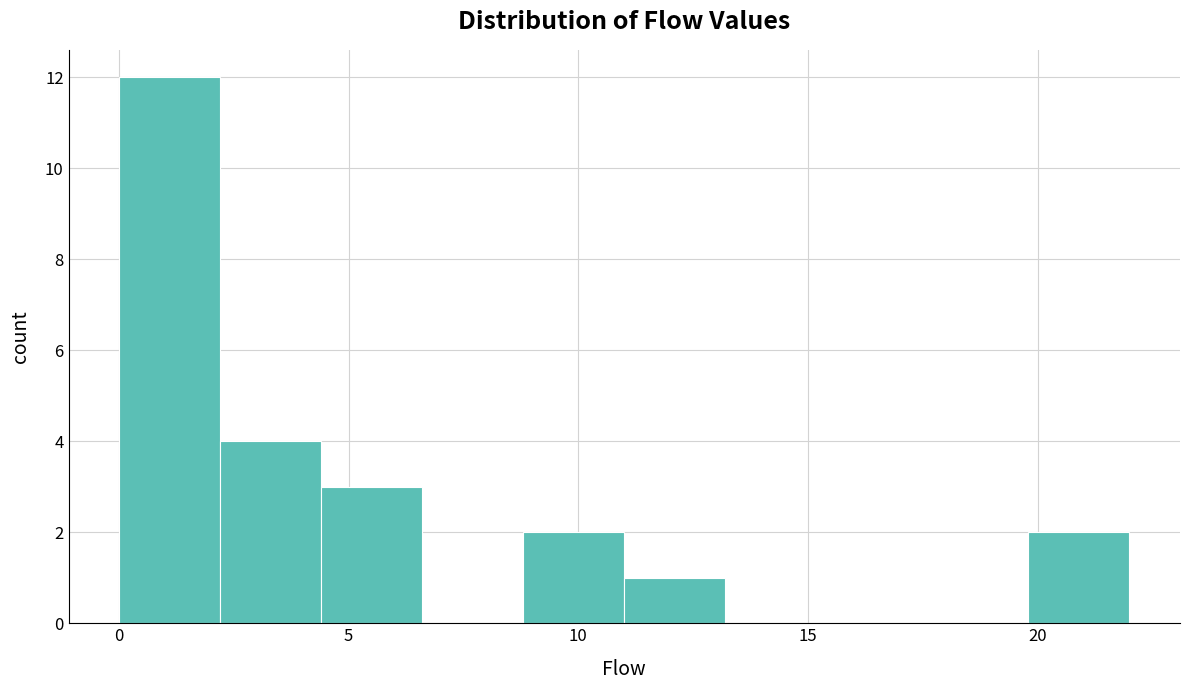

Over which range of the x-axis is the bar tallest?

0.0 to 2.2